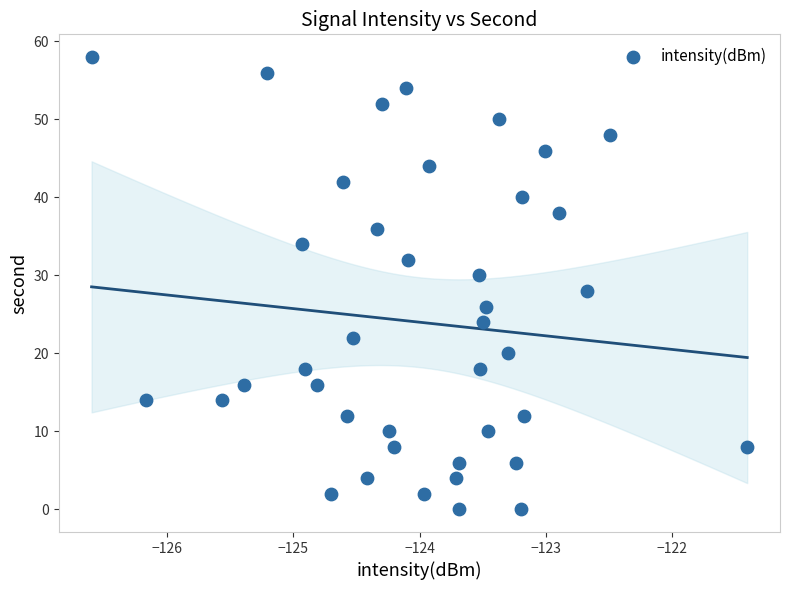

What is the range of Y values (max minus min)?

58